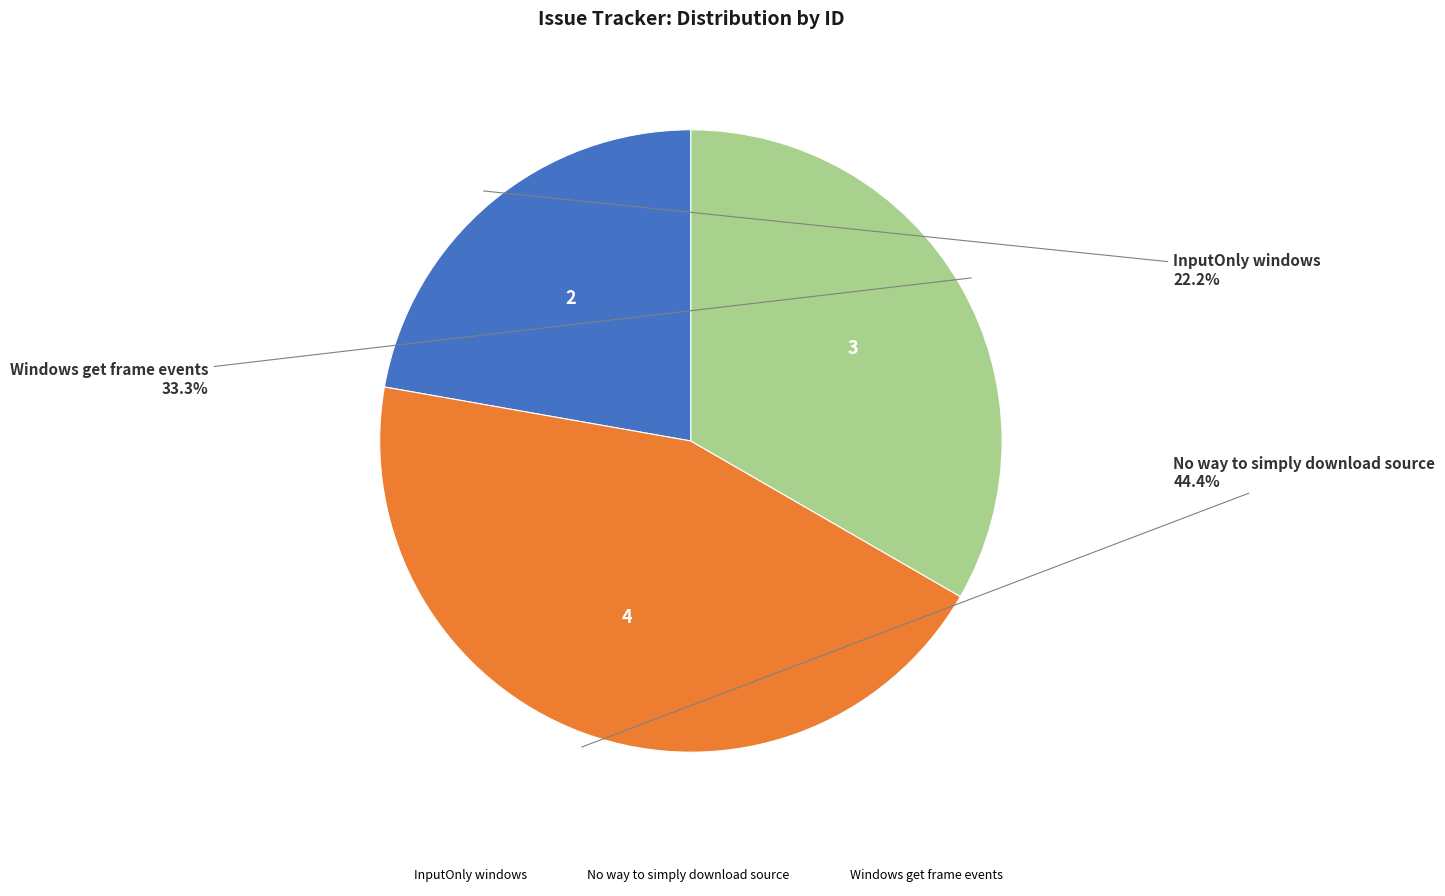

To the nearest percent, what is the average slice percentage?

33%